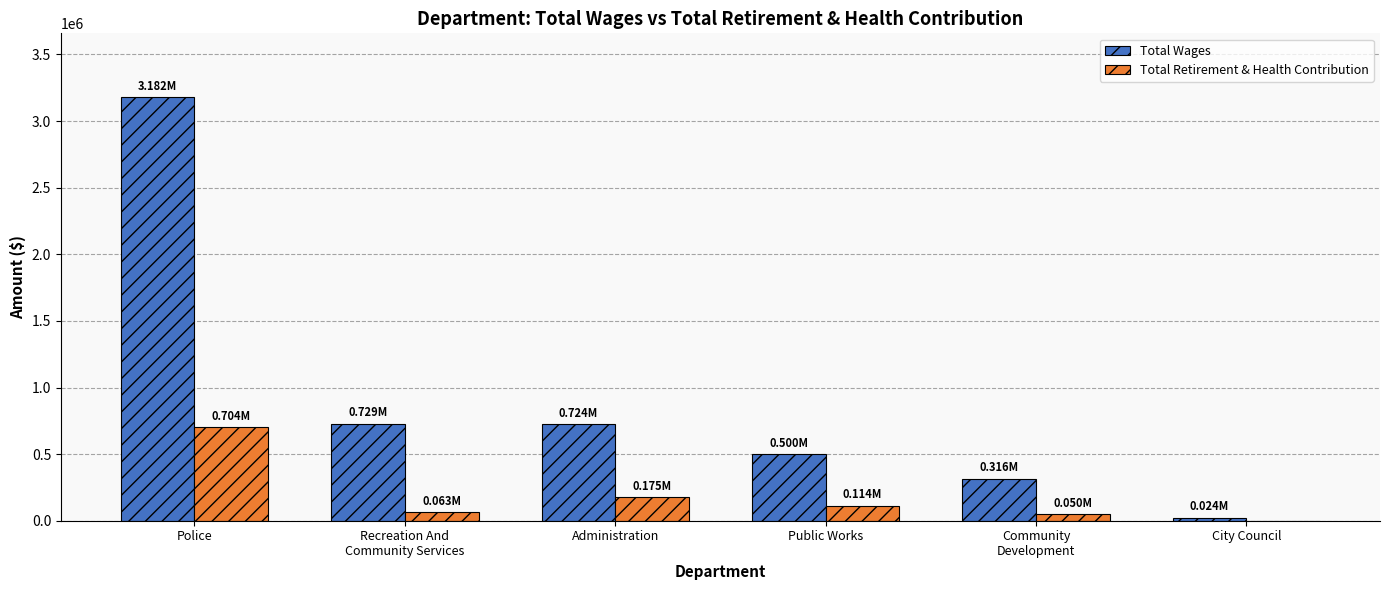

What is the approximate value of Total Wages at Public Works?

500032